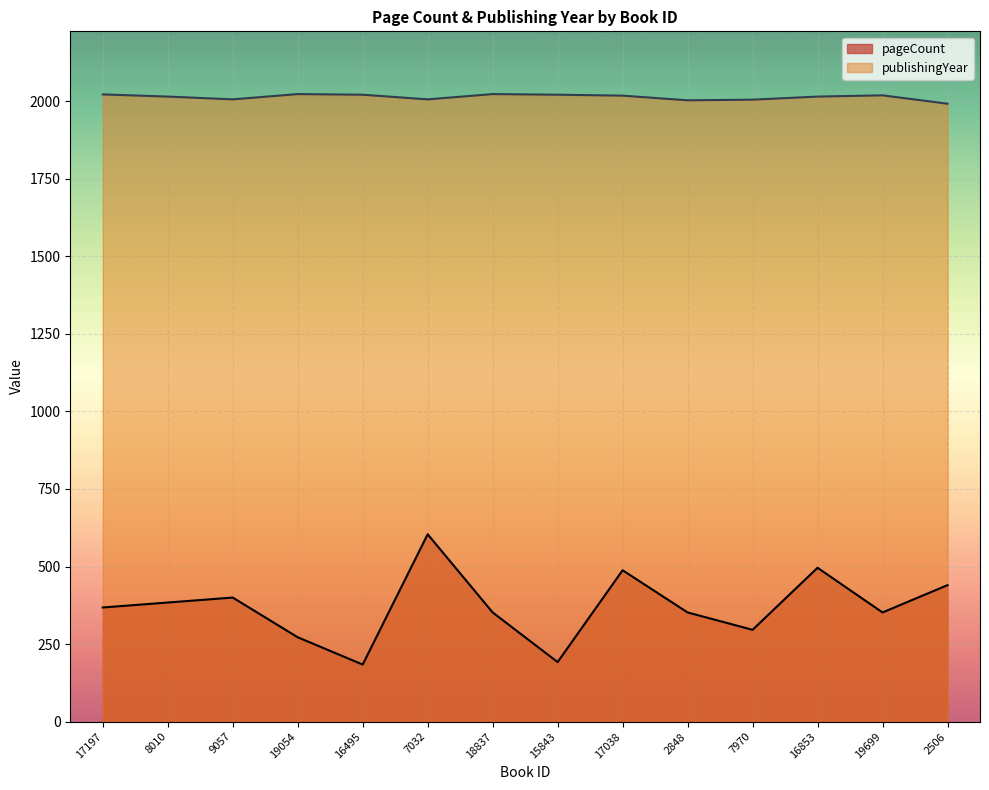

What is the difference between the maximum and second lowest values in the publishingYear series?

20